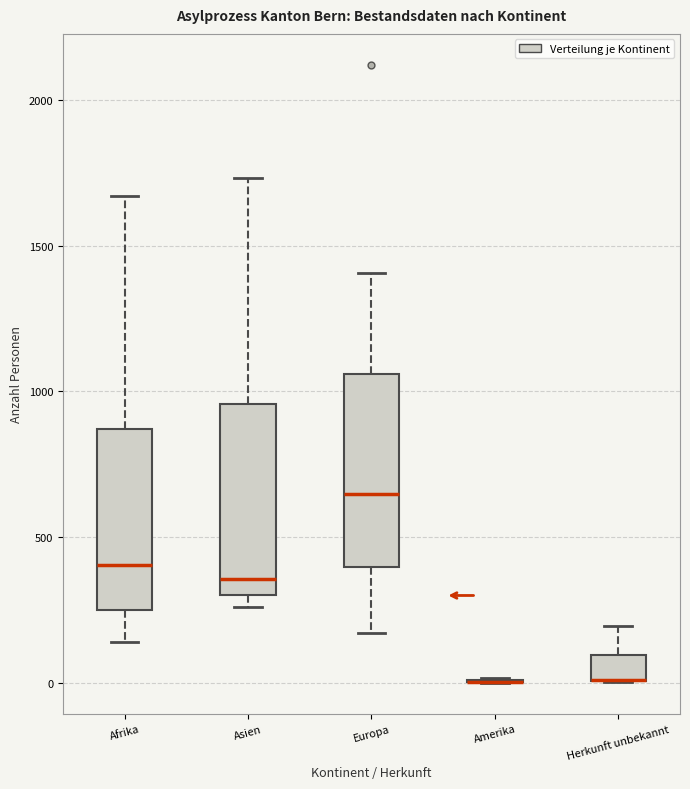

Where does the upper whisker of the box for Europa end on the y-axis? The values are not printed on the chart, so give them approximately, as read against the axis.

1400